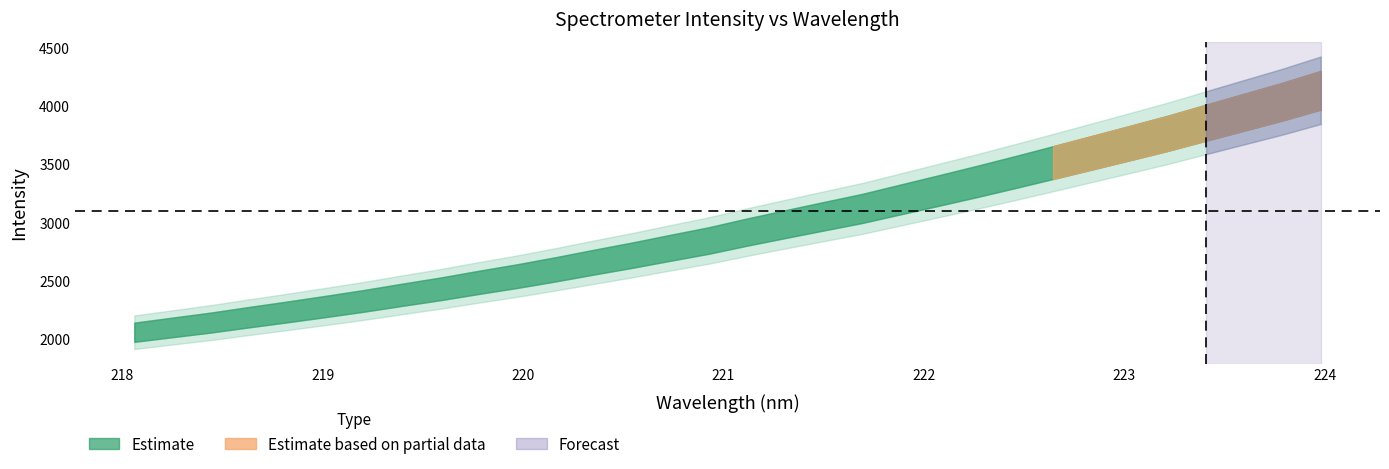

Reading left to right, extract all data points from this chart.

2057.9	2099.6	2141.0	2187.5	2232.6	2279.3	2327.4	2379.7	2430.4	2486.0	2539.5	2597.6	2659.1	2718.8	2782.3	2844.5	2916.9	2985.0	3052.4	3118.8	3195.9	3272.6	3350.2	3430.5	3512.9	3595.9	3679.5	3763.9	3855.0	3945.2	4035.3	4133.1